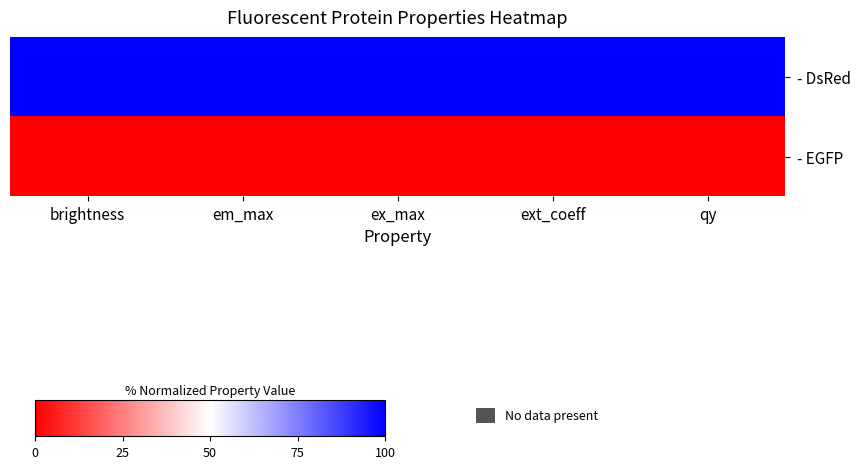

What is the difference between the highest and lowest values at ext_coeff?

100